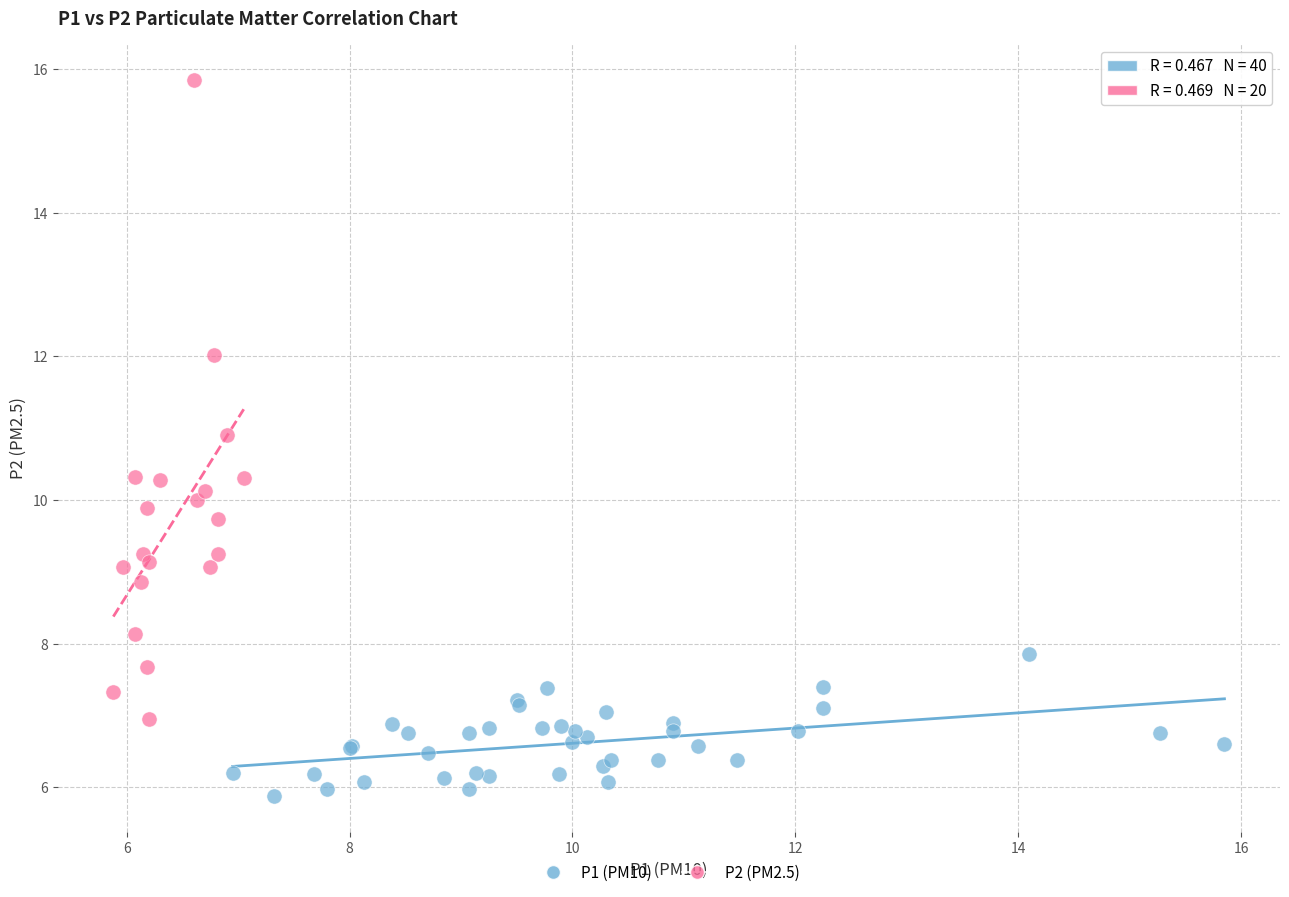

Which series contains the highest Y value?

P2 (PM2.5)